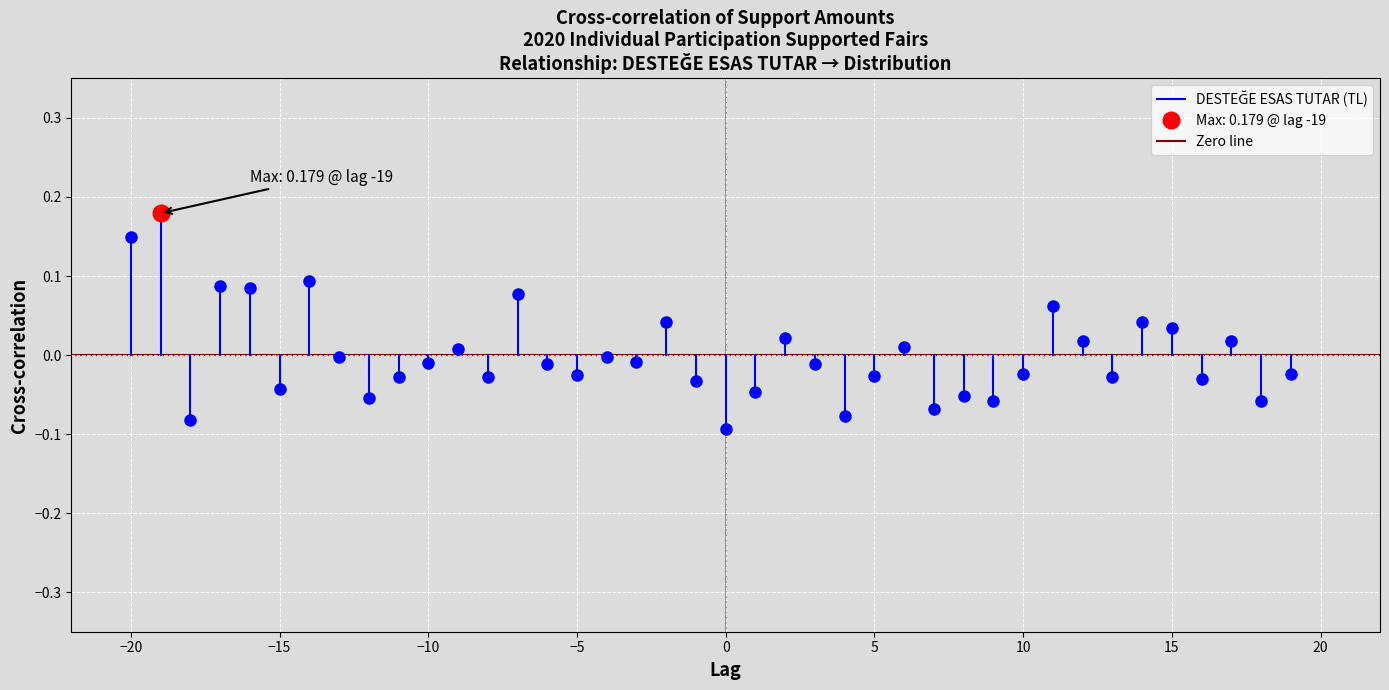

At which label is Zero line closest to 0?

−20